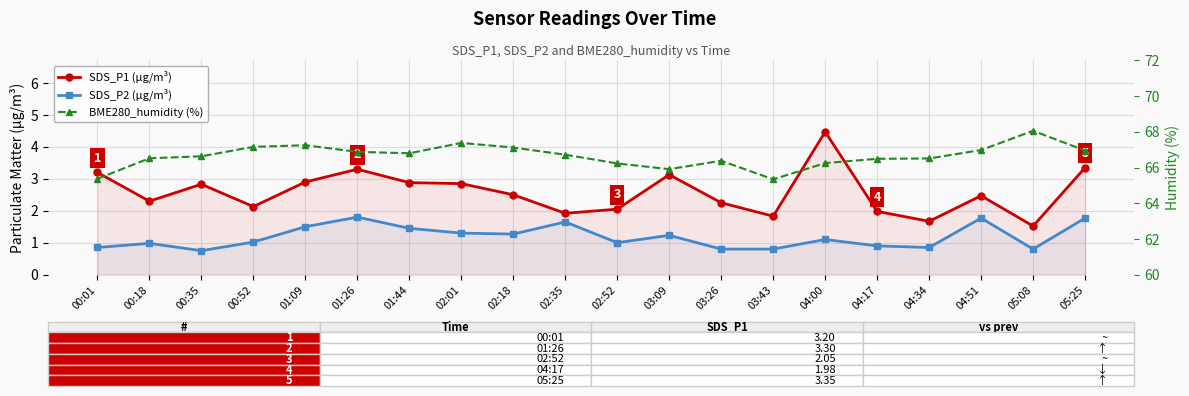

True or false: SDS_P1 (µg/m³) has a value of 2.3 at 00:18.

True